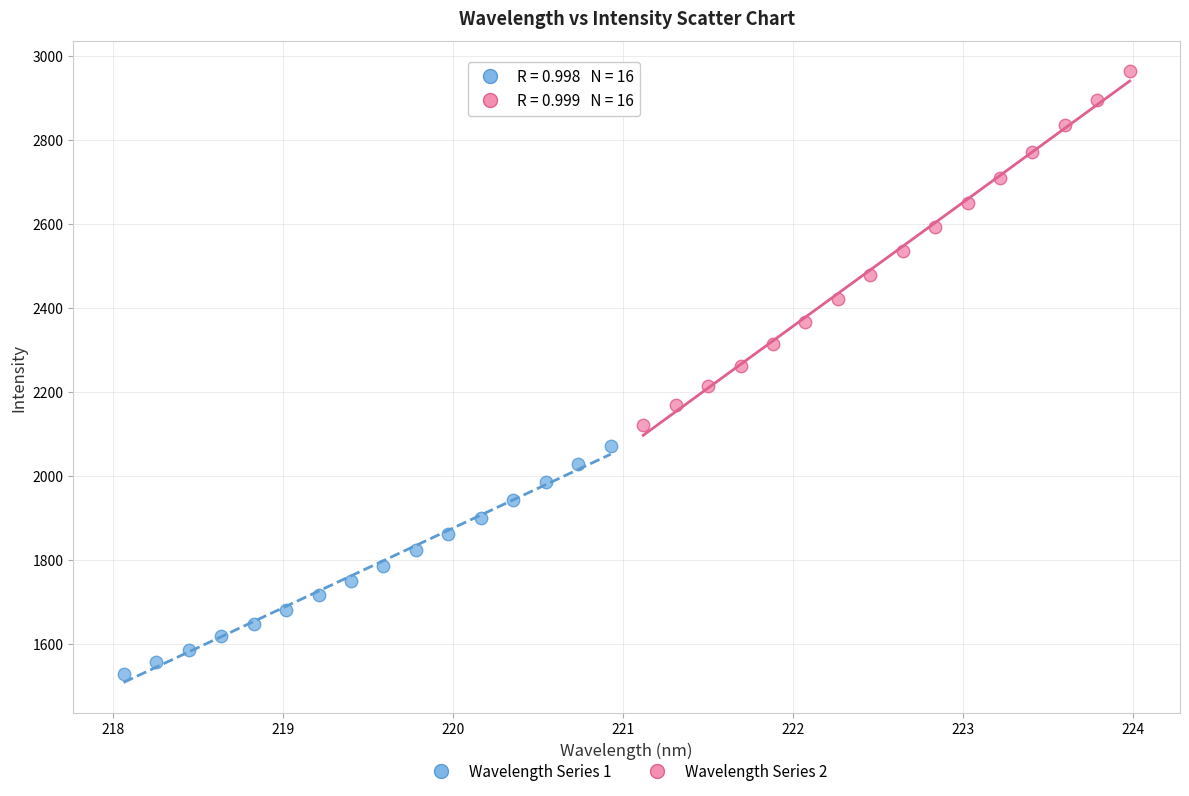

Which series contains the lowest Y value?

Wavelength Series 1